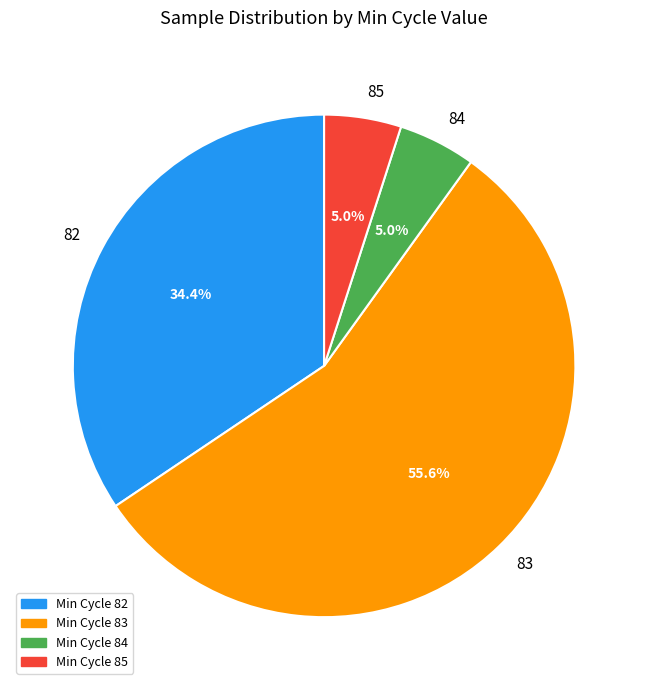

To the nearest percent, what is the average slice percentage?

25%